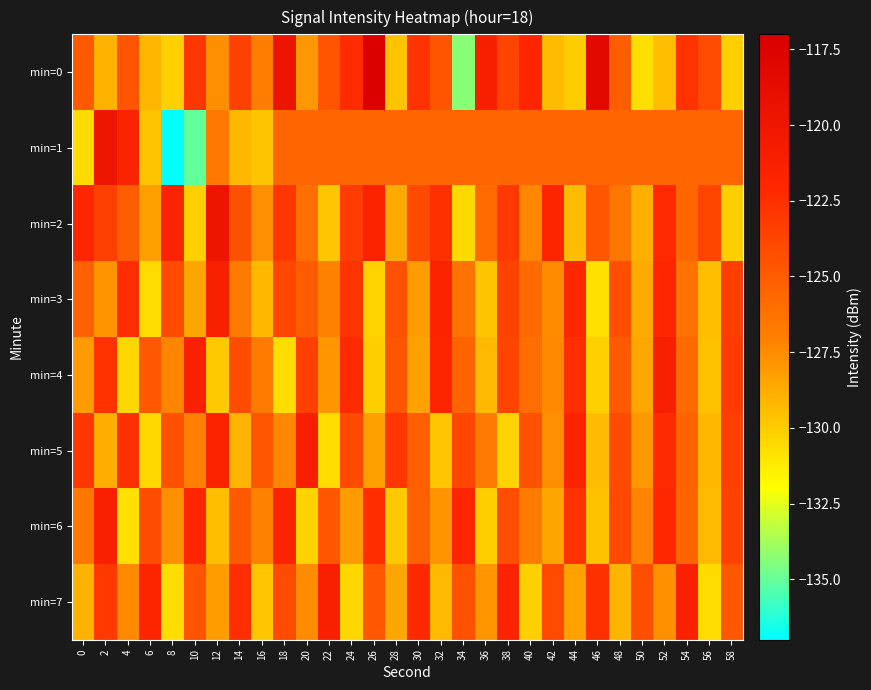

How many data points does each series have?

30